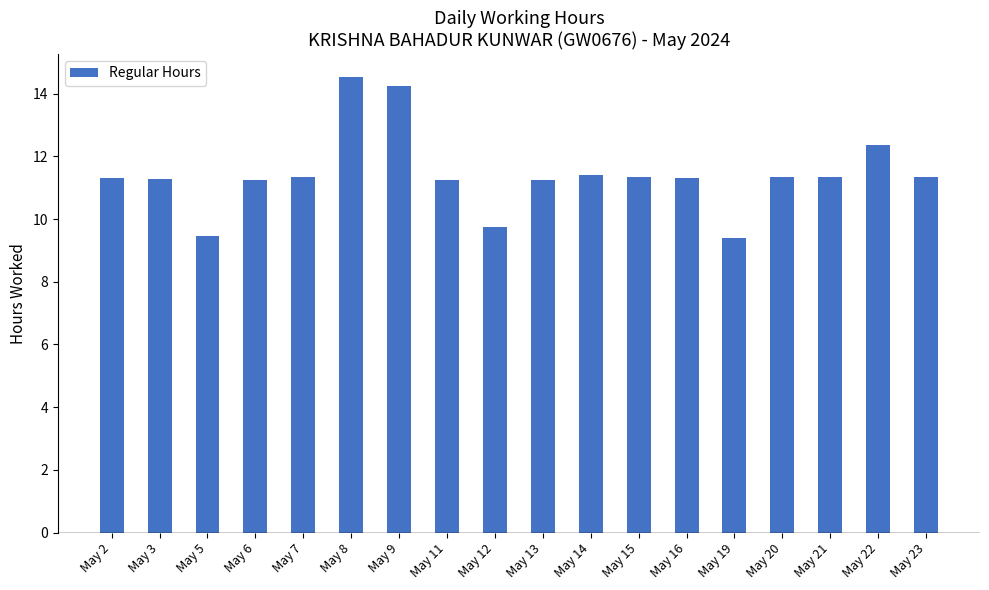

What is the smallest value displayed?

9.4